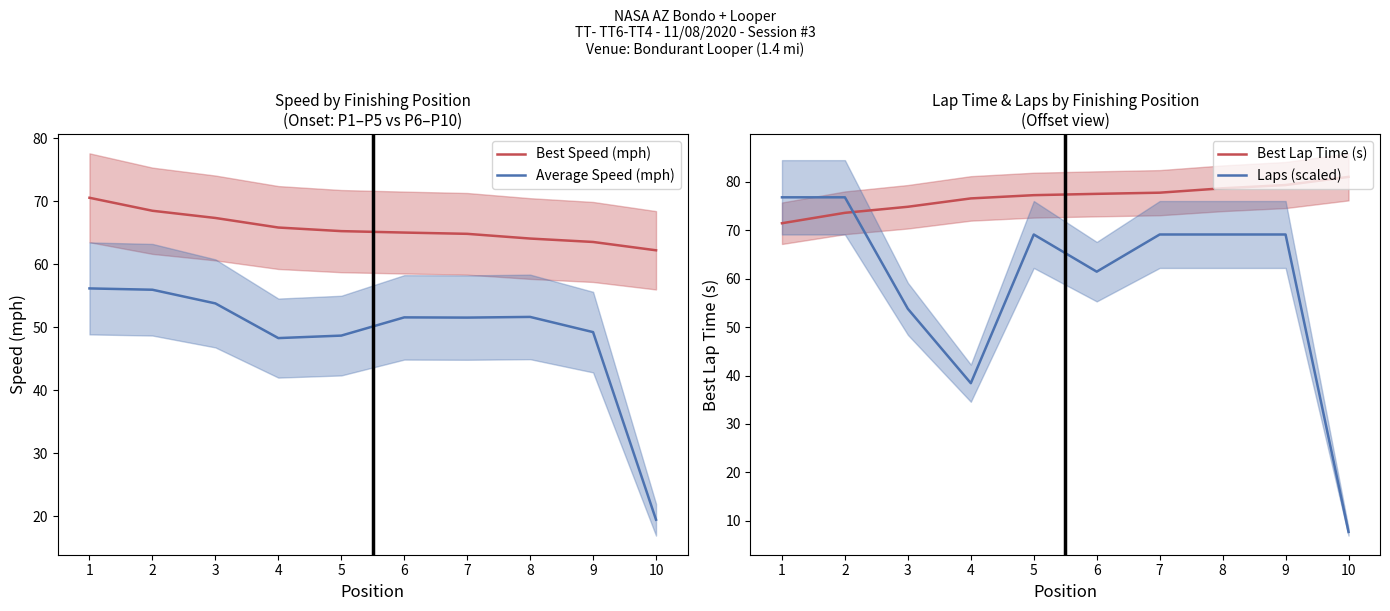

True or false: Best Speed (mph) and Average Speed (mph) intersect in this chart.

False